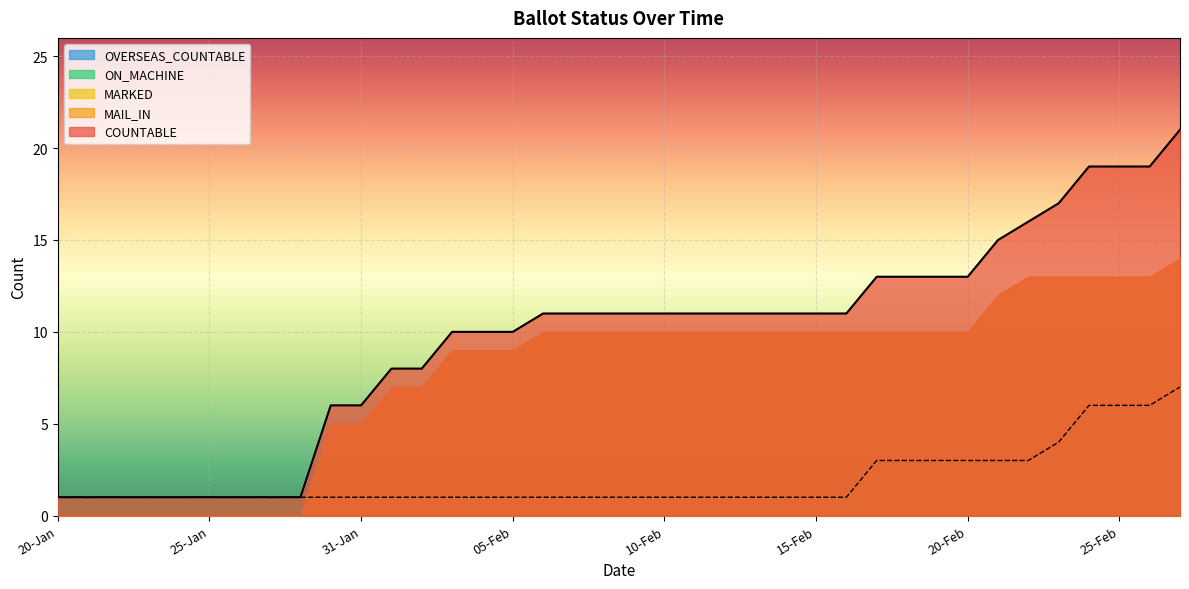

What is the average value of the COUNTABLE series?

10